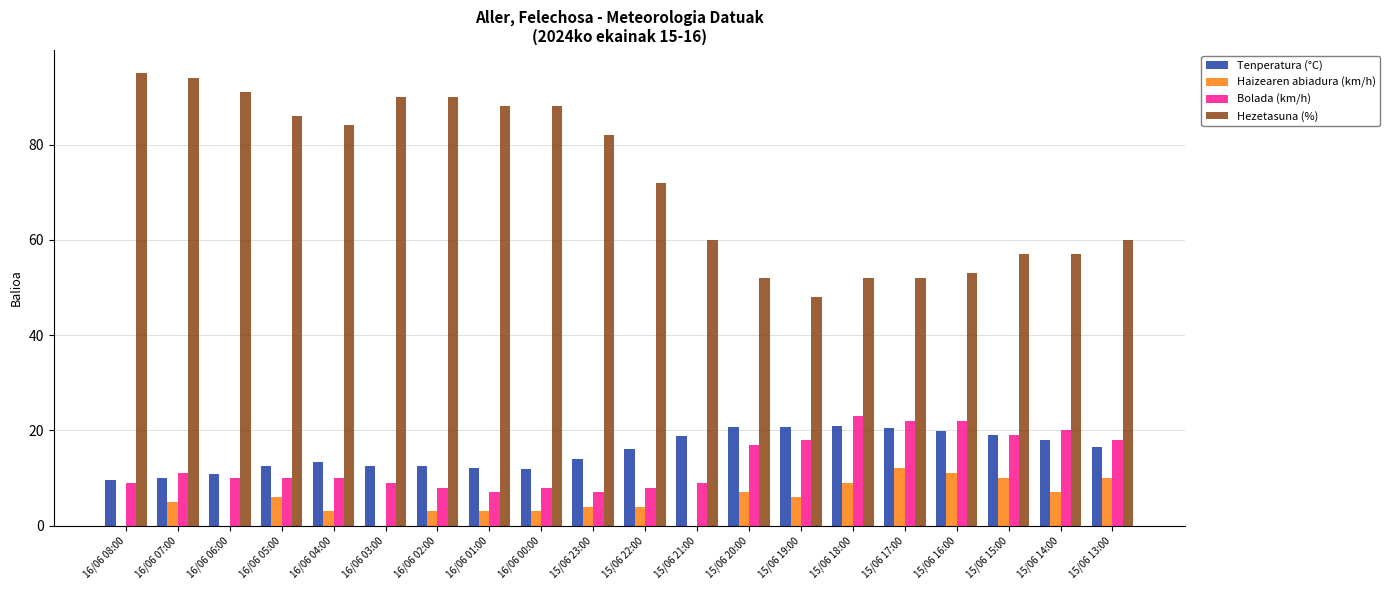

The value of Hezetasuna (%) at 15/06 23:00 is 82.0. True or false?

True